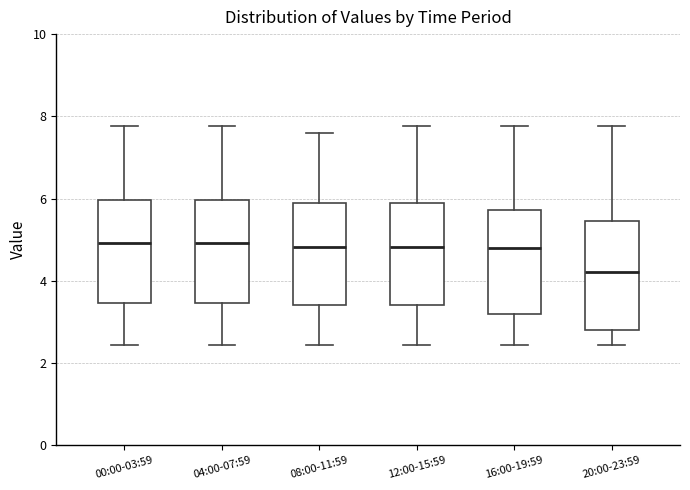

Where does the upper whisker of the box for 08:00-11:59 end on the y-axis? The values are not printed on the chart, so give them approximately, as read against the axis.

7.6